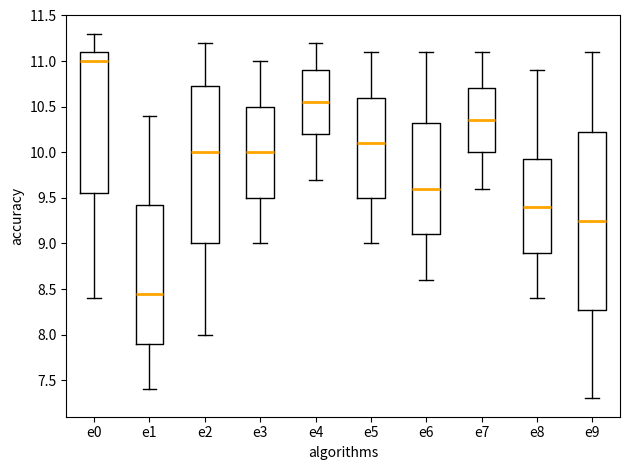

Reading left to right, read every box against the y-axis: the position of its median line, the range the box covers, and the ends of its whiskers. The values are not printed on the chart, so give them approximately, as read against the axis.

e0: median 11.00, box 9.55 to 11.10, whiskers 8.40 to 11.30
e1: median 8.45, box 7.90 to 9.45, whiskers 7.40 to 10.40
e2: median 10.00, box 9.00 to 10.75, whiskers 8.00 to 11.20
e3: median 10.00, box 9.50 to 10.50, whiskers 9.00 to 11.00
e4: median 10.55, box 10.20 to 10.90, whiskers 9.70 to 11.20
e5: median 10.10, box 9.50 to 10.60, whiskers 9.00 to 11.10
e6: median 9.60, box 9.10 to 10.35, whiskers 8.60 to 11.10
e7: median 10.35, box 10.00 to 10.70, whiskers 9.60 to 11.10
e8: median 9.40, box 8.90 to 9.95, whiskers 8.40 to 10.90
e9: median 9.25, box 8.30 to 10.25, whiskers 7.30 to 11.10